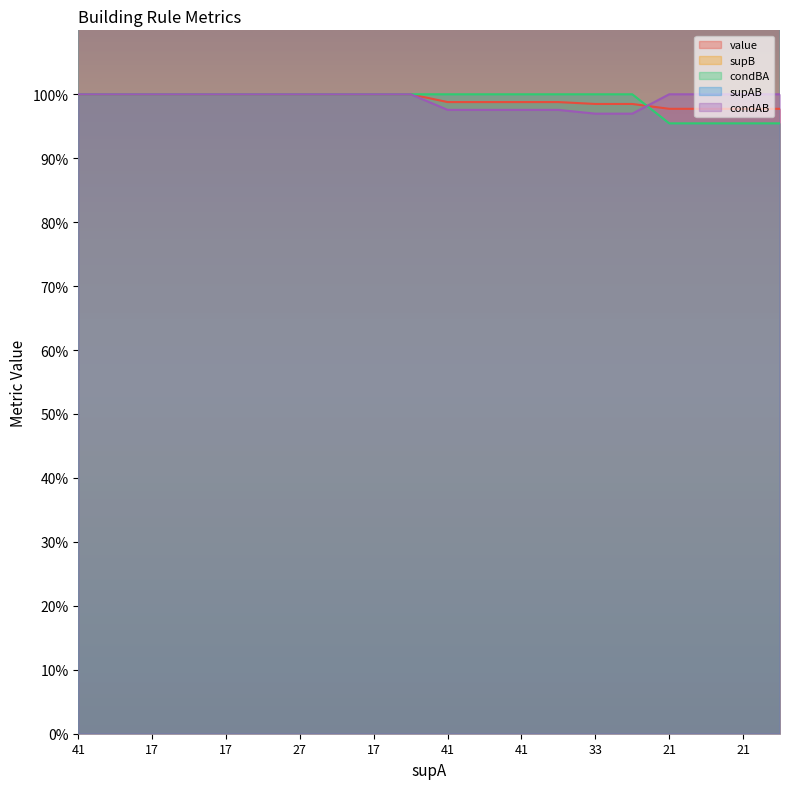

Rank the categories by supB value from lowest to highest.

17, 17, 17, 17, 17, 17, 21, 21, 21, 21, 27, 33, 33, 41, 41, 41, 41, 41, 41, 41